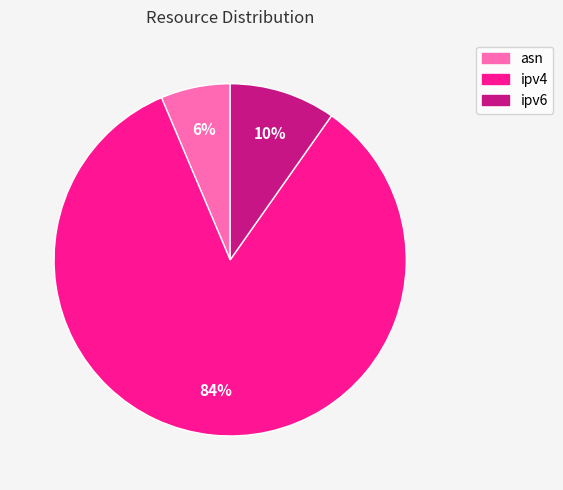

Combined, do ipv4 and asn account for over 50%?

Yes